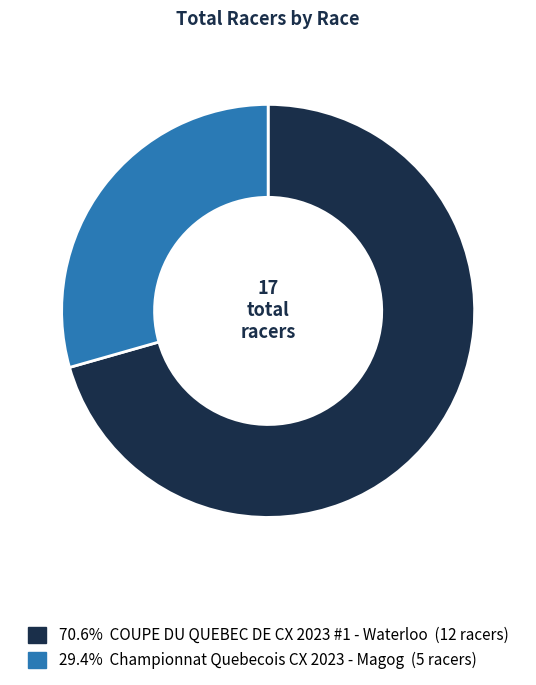

Is there any slice that represents more than half of the pie?

Yes